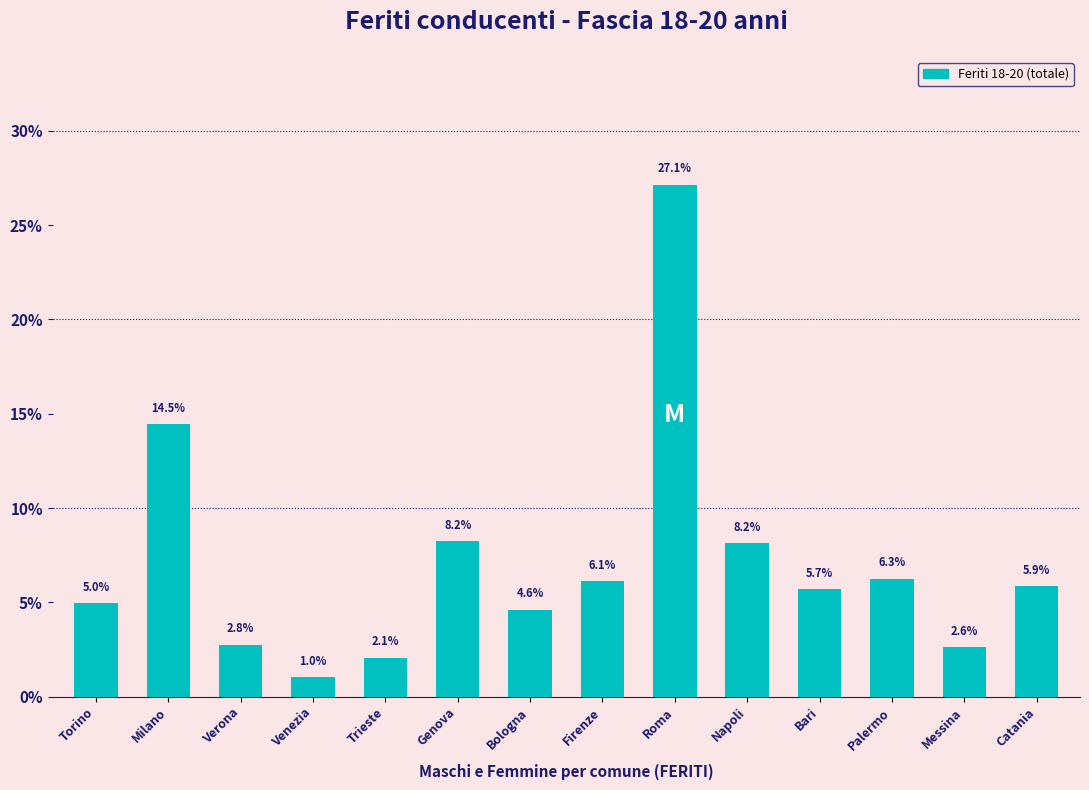

Reading right to left, transcribe all the data shown in this chart.

5.9	2.6	6.3	5.7	8.2	27.1	6.1	4.6	8.2	2.1	1.0	2.8	14.5	5.0